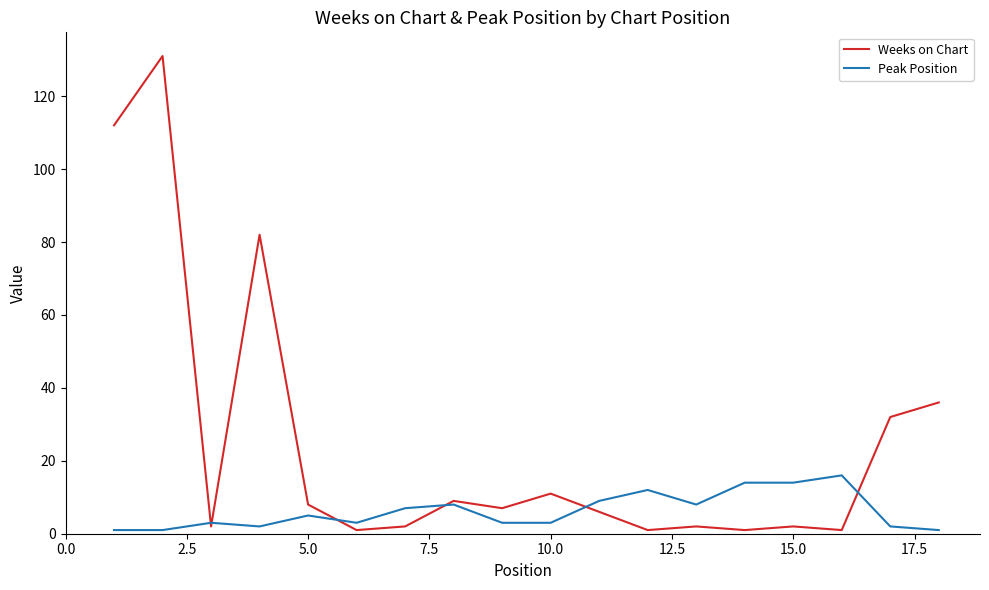

List the series in order of their peak value, highest first.

Weeks on Chart, Peak Position